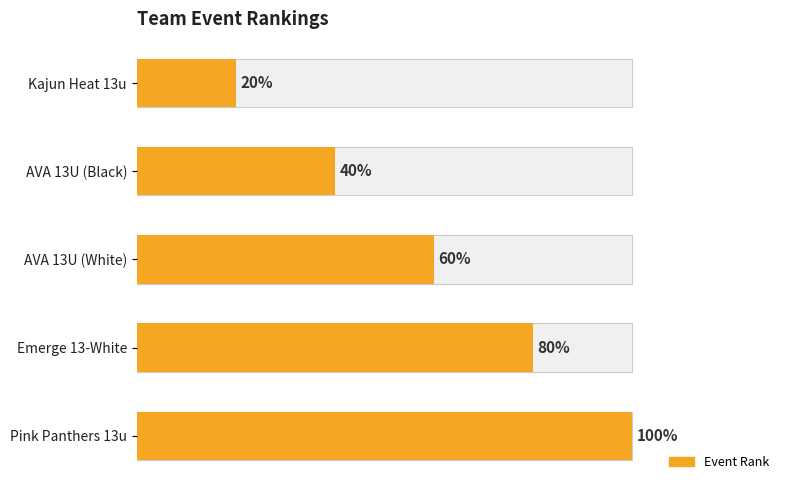

Are the bars grouped side by side (vs. stacked)?

No